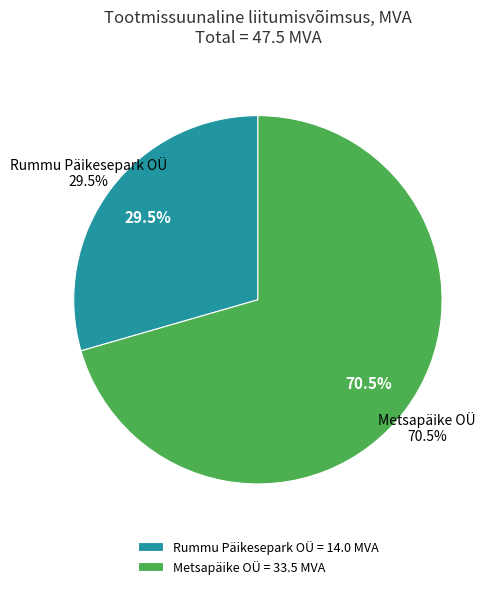

Count the number of slices in the pie.

2